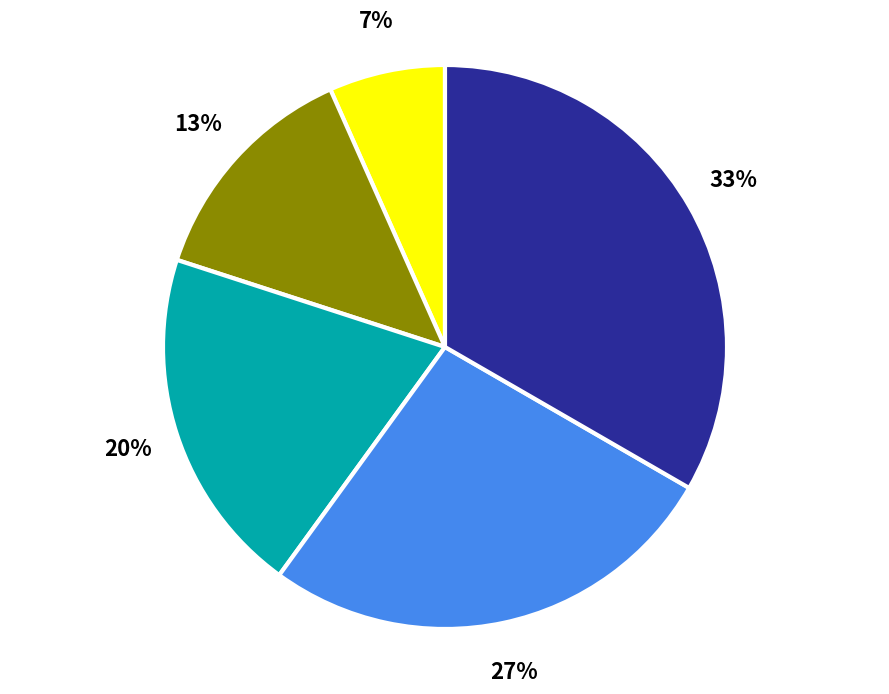

Count the number of slices in the pie.

5